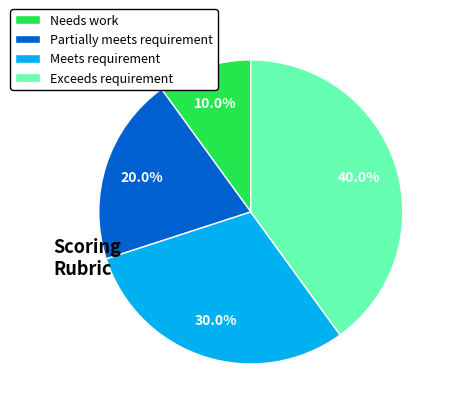

Between Partially meets requirement and Meets requirement, which is larger?

Meets requirement